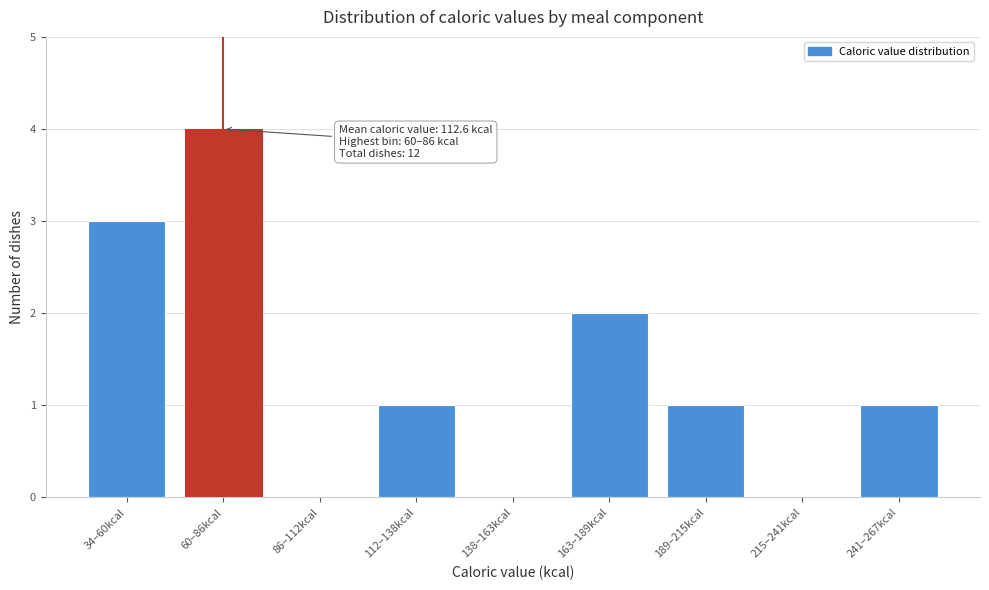

Reading right to left, transcribe all the data shown in this chart.

241–267kcal=1	215–241kcal=0	189–215kcal=1	163–189kcal=2	138–163kcal=0	112–138kcal=1	86–112kcal=0	60–86kcal=4	34–60kcal=3